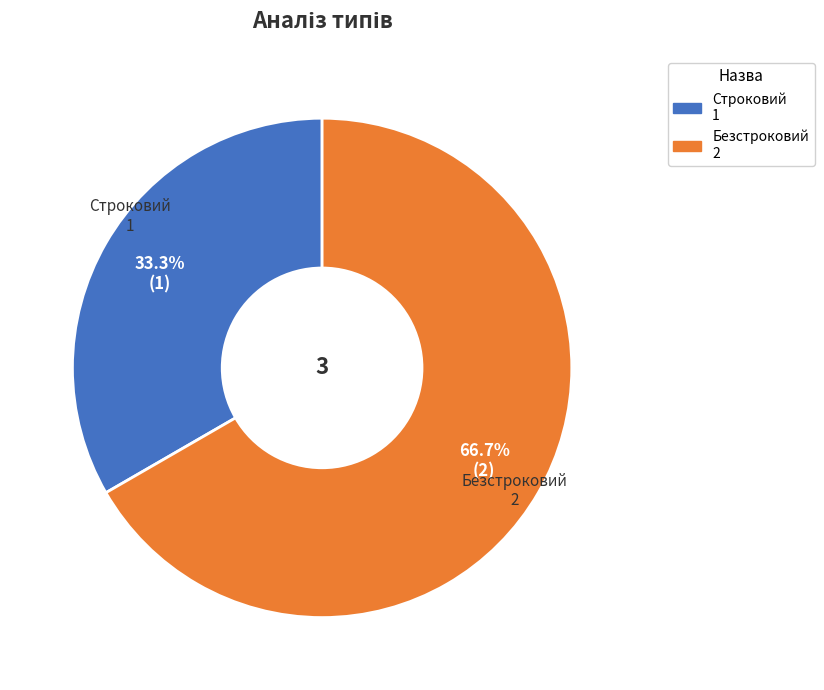

Rank the categories by value from highest to lowest.

Безстроковий, Строковий